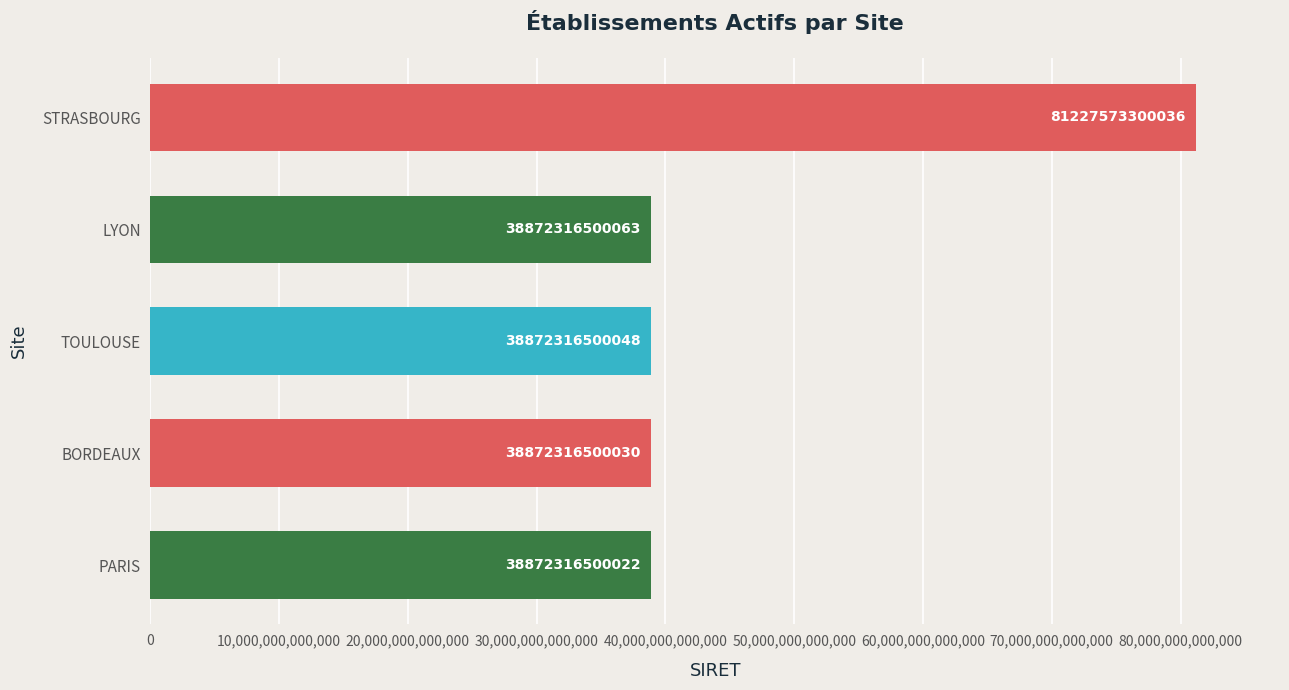

True or false: the data shows 12045218687879 at BORDEAUX.

False